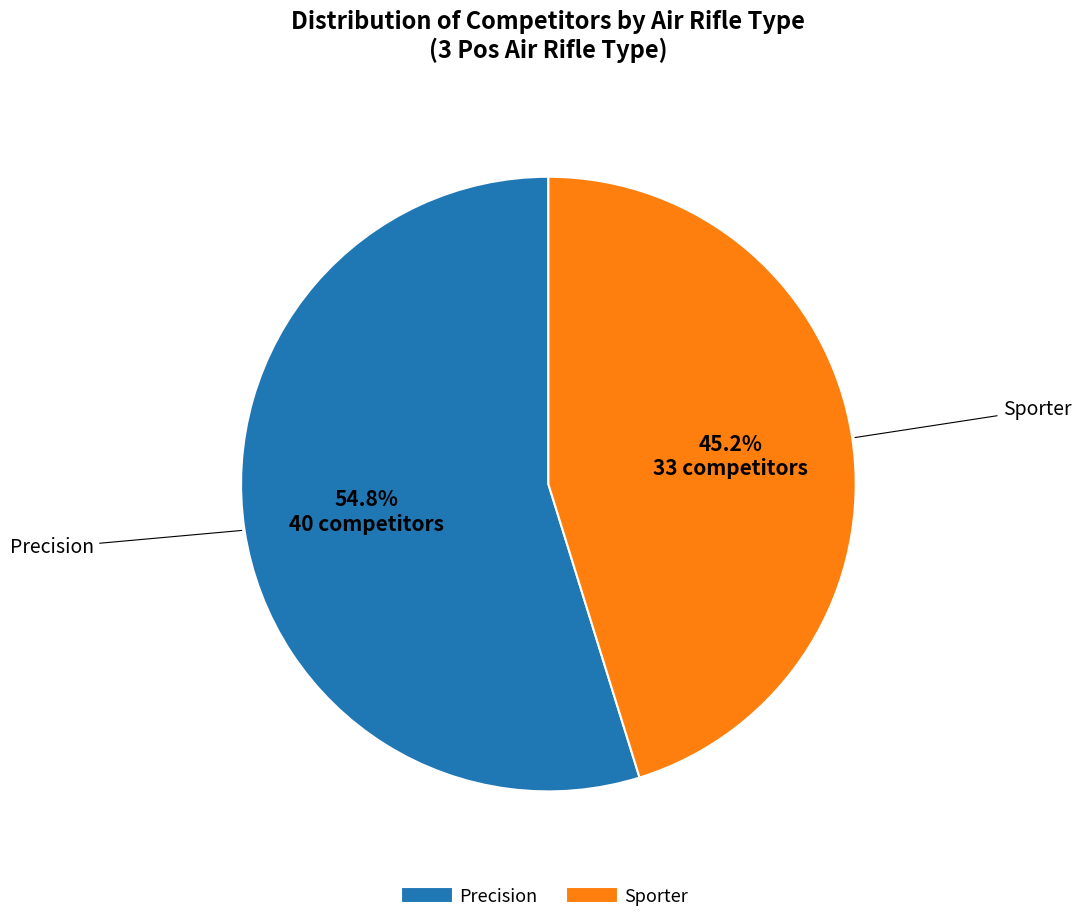

True or false: Precision accounts for 55% of the total.

True